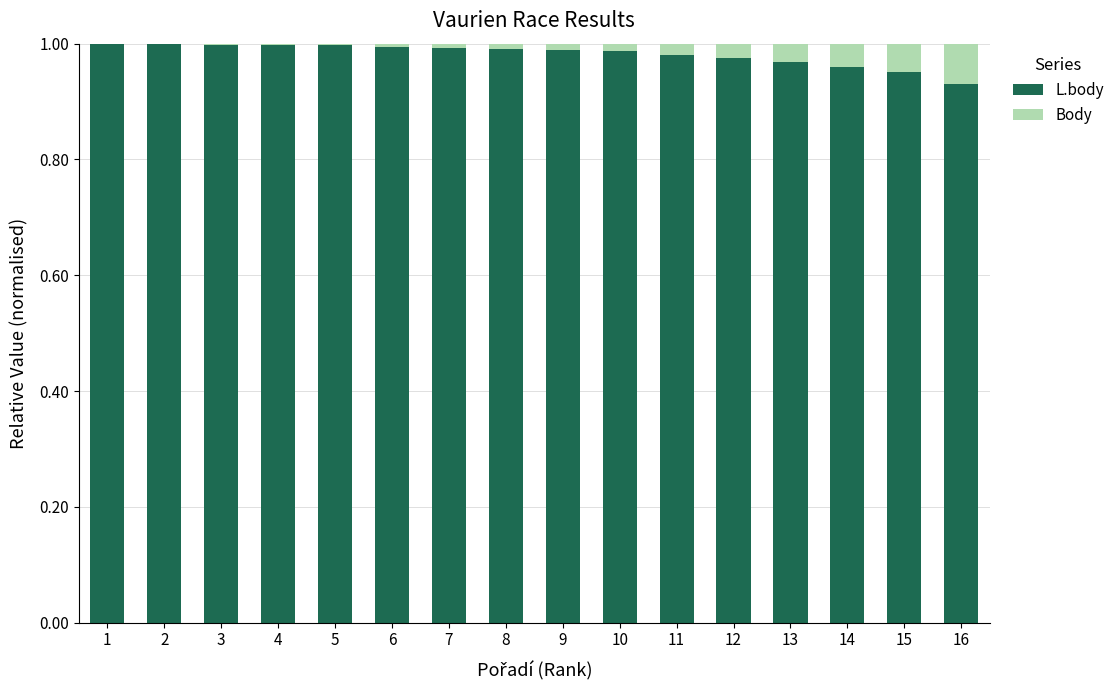

What is the sum of all L.body values?

15.7